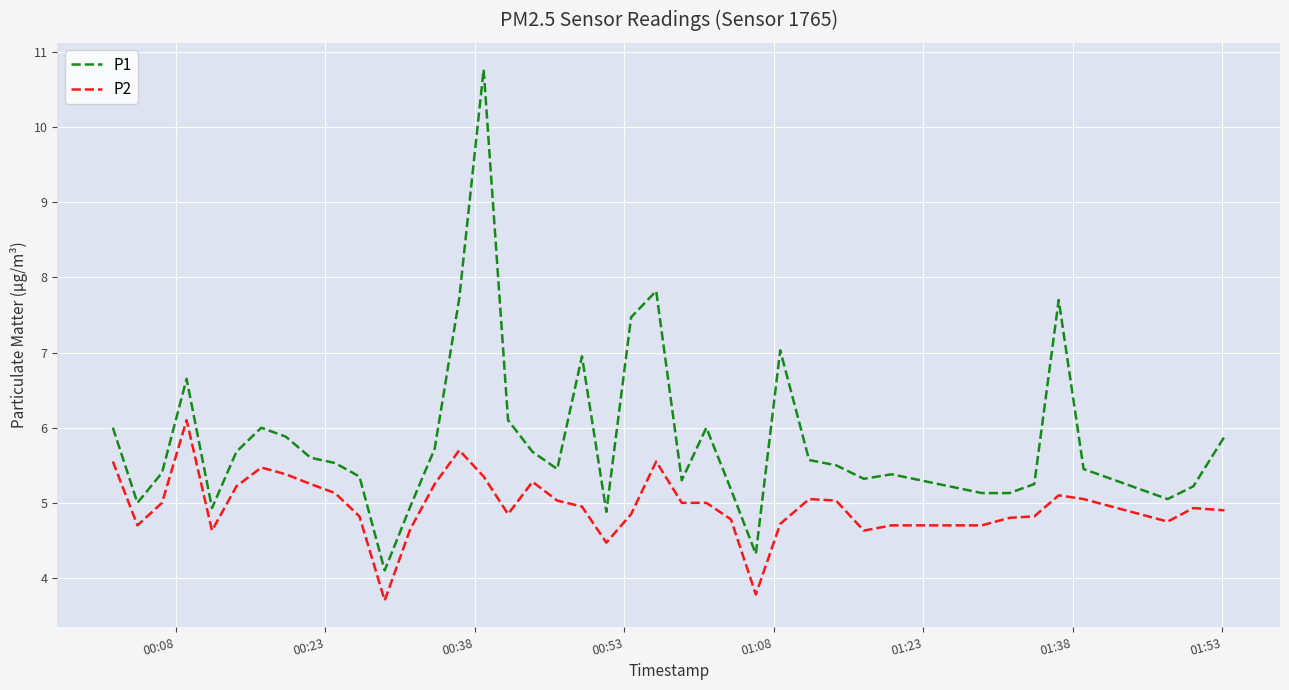

Which series has the largest total across all categories?

P1